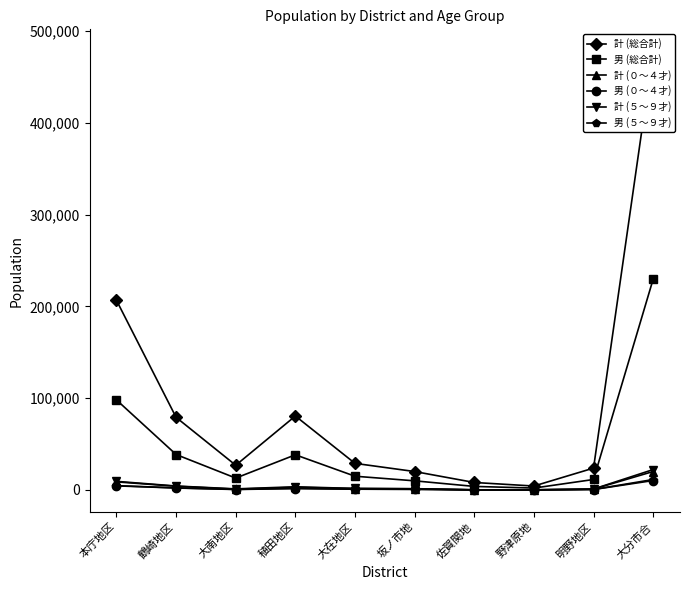

Does the chart have visible grid lines?

No